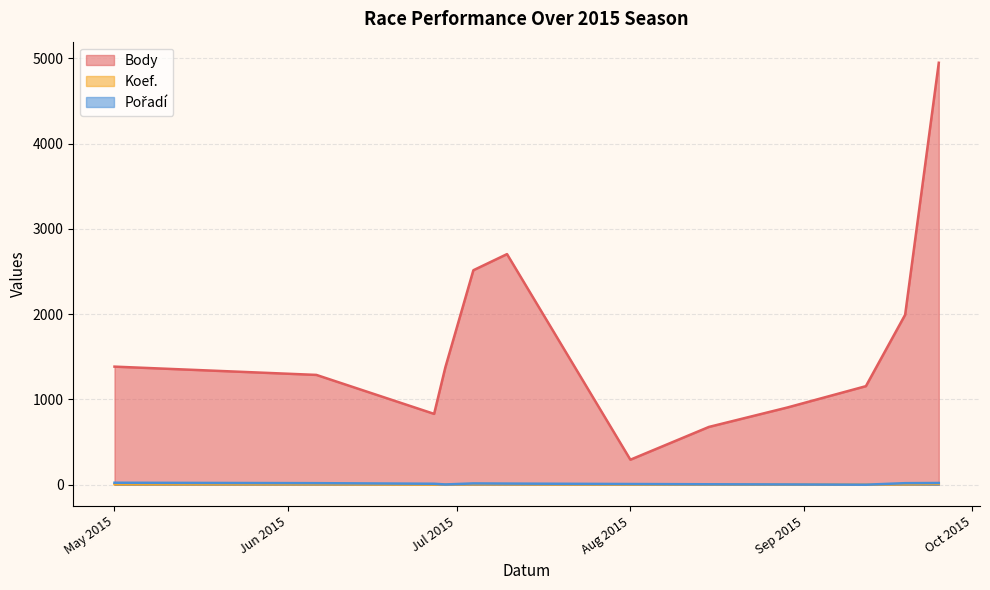

What is the smallest value displayed?

1